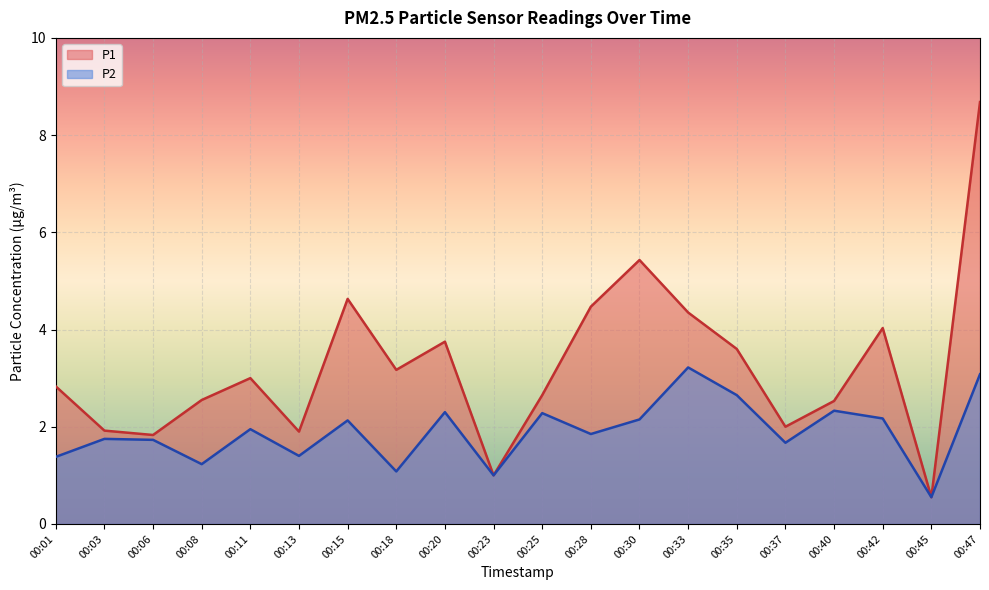

True or false: P2 has a value of 1.0 at 00:23.

True